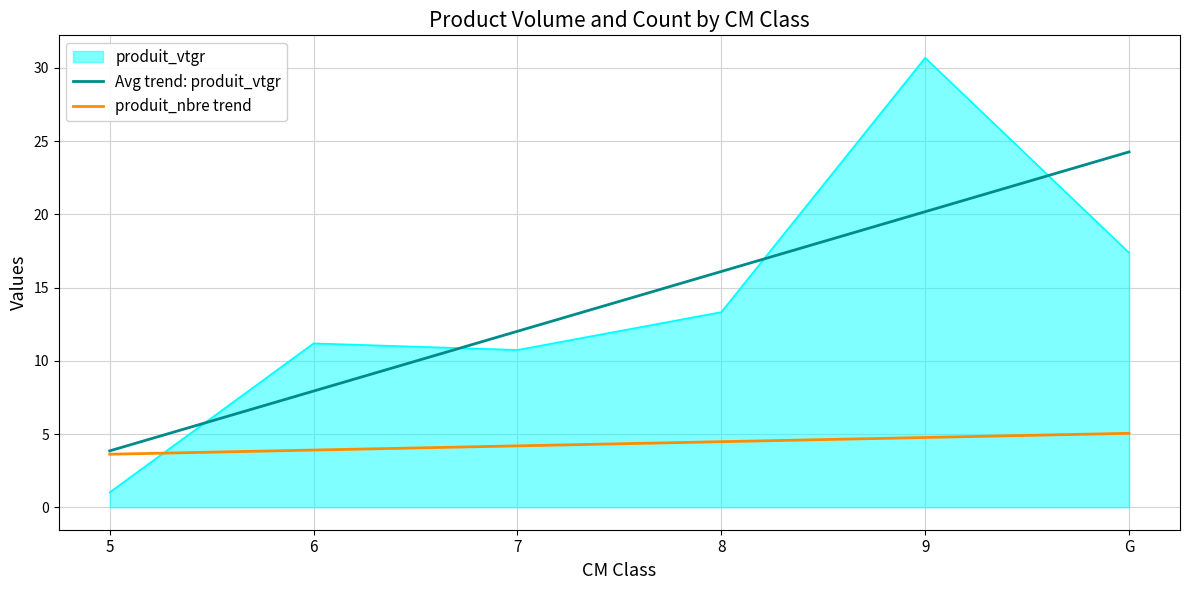

Which category has the lowest value in the produit_nbre trend series?

5